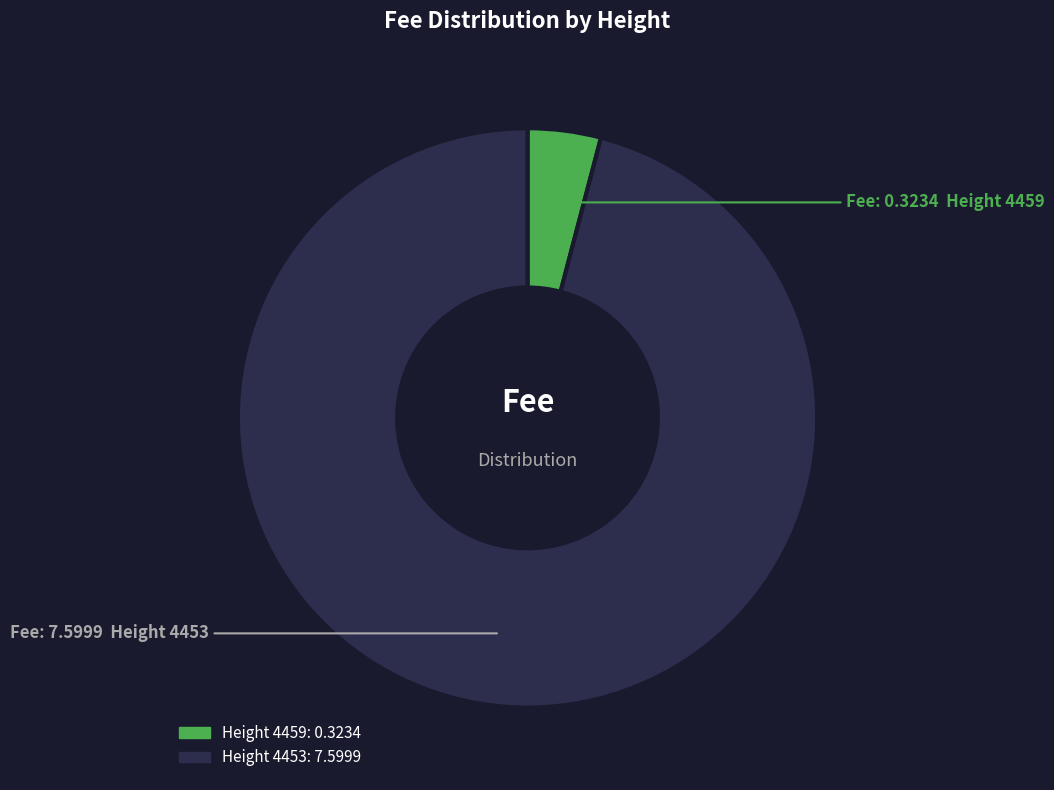

Does any single category account for the majority?

Yes